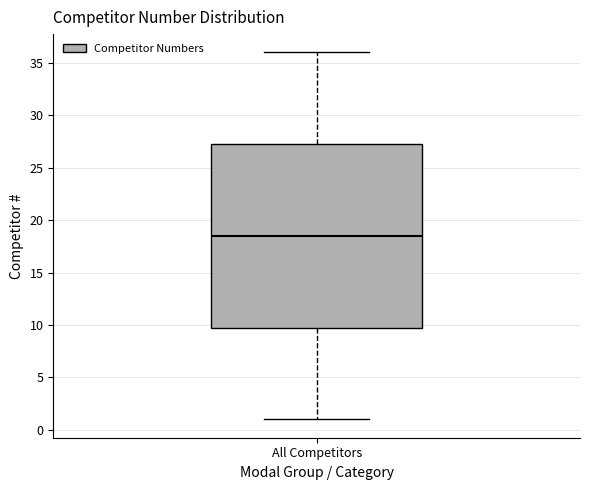

Transcribe this box plot: give where the median line is, the range the box spans, and where the two whiskers end, as read against the y-axis. The values are not printed on the chart, so give them approximately, as read against the axis.

median 18.5, box 10.0 to 27.5, whiskers 1.0 to 36.0